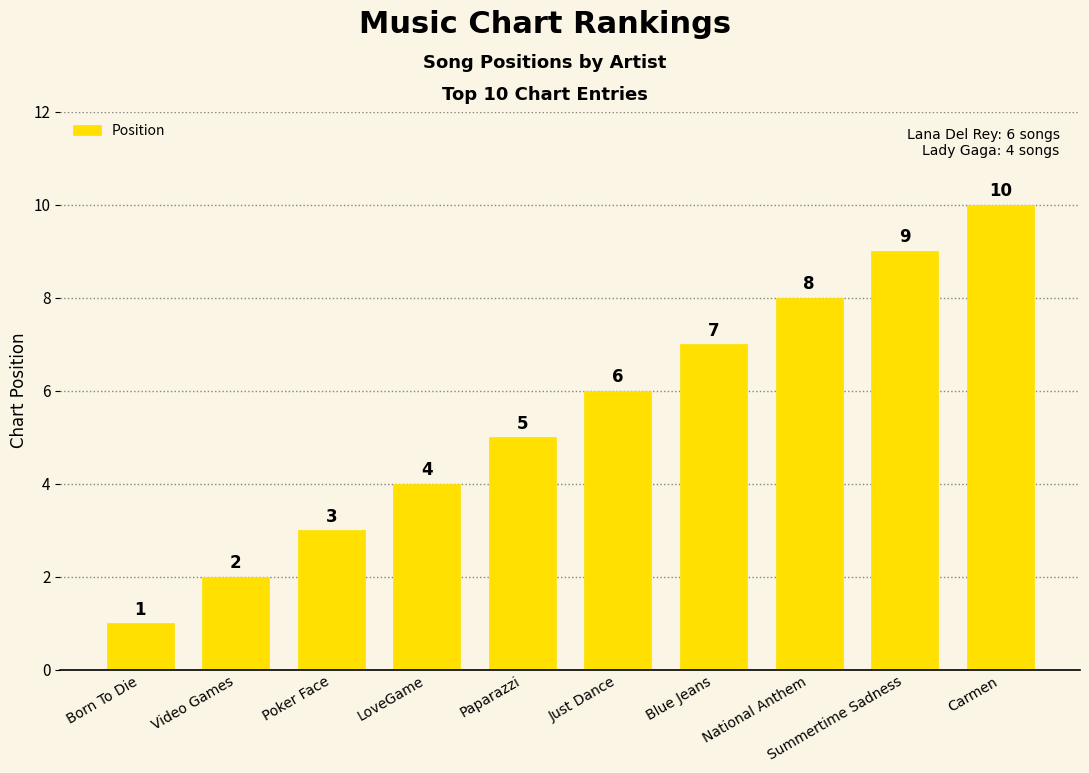

Where is the data nearest to the value 5?

Paparazzi